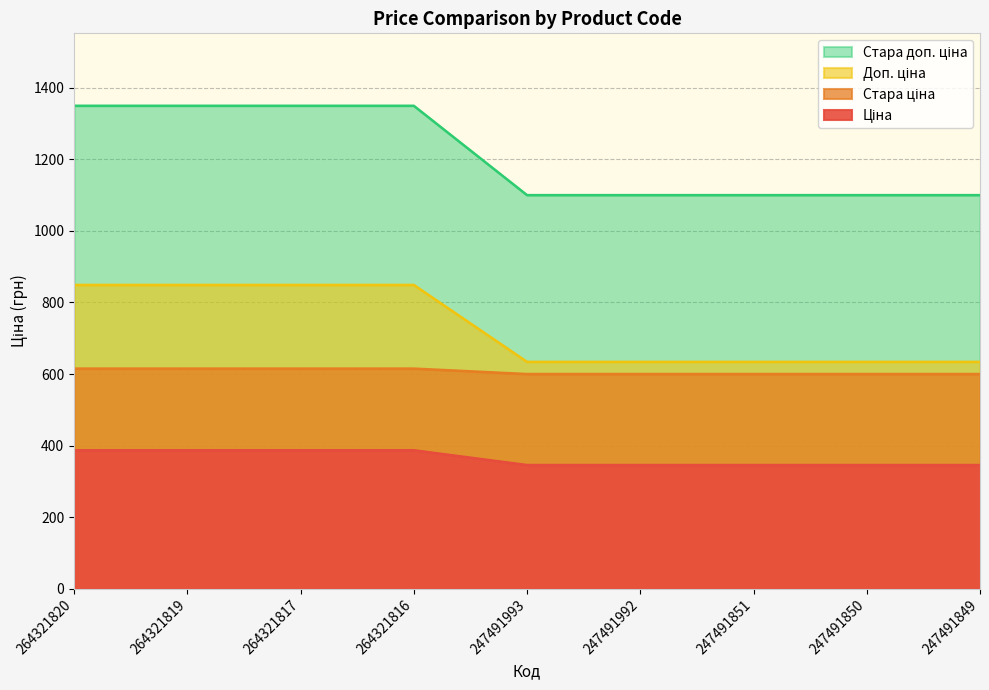

True or false: Стара ціна and Стара доп. ціна cross at least once.

False